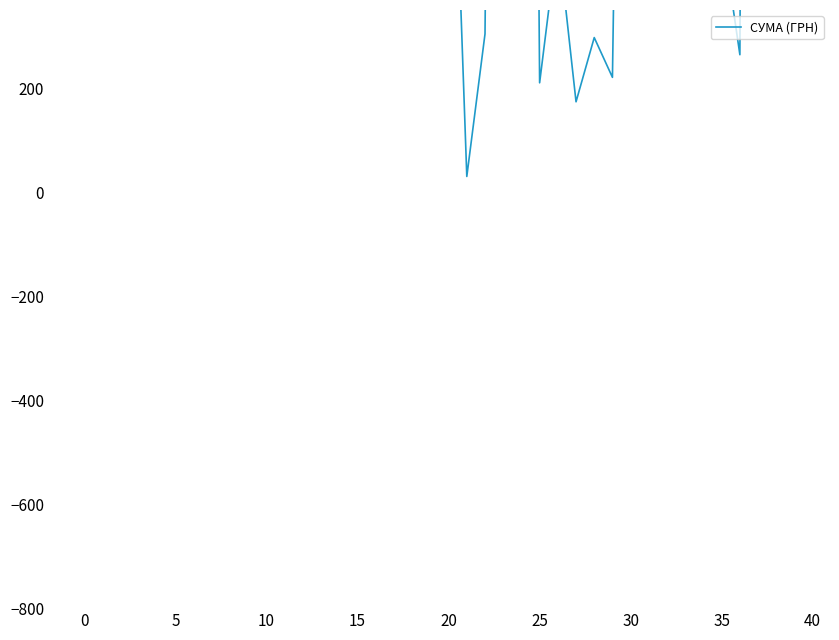

Reading left to right, list all the values displayed in this chart.

39389.0	23517.0	3387.1	485.0	10227.8	4834.7	2262.4	2977.8	5290.0	1207.4	4233.2	12538.2	3794.9	8092.3	7501.2	5901.4	15349.6	1301.2	777.6	554.1	1020.7	29.9	304.0	3863.5	4542.7	210.0	491.2	173.5	297.0	220.5	2578.0	7922.3	594.0	452.8	764.1	504.0	264.0	6988.9	4798.5	22441.2